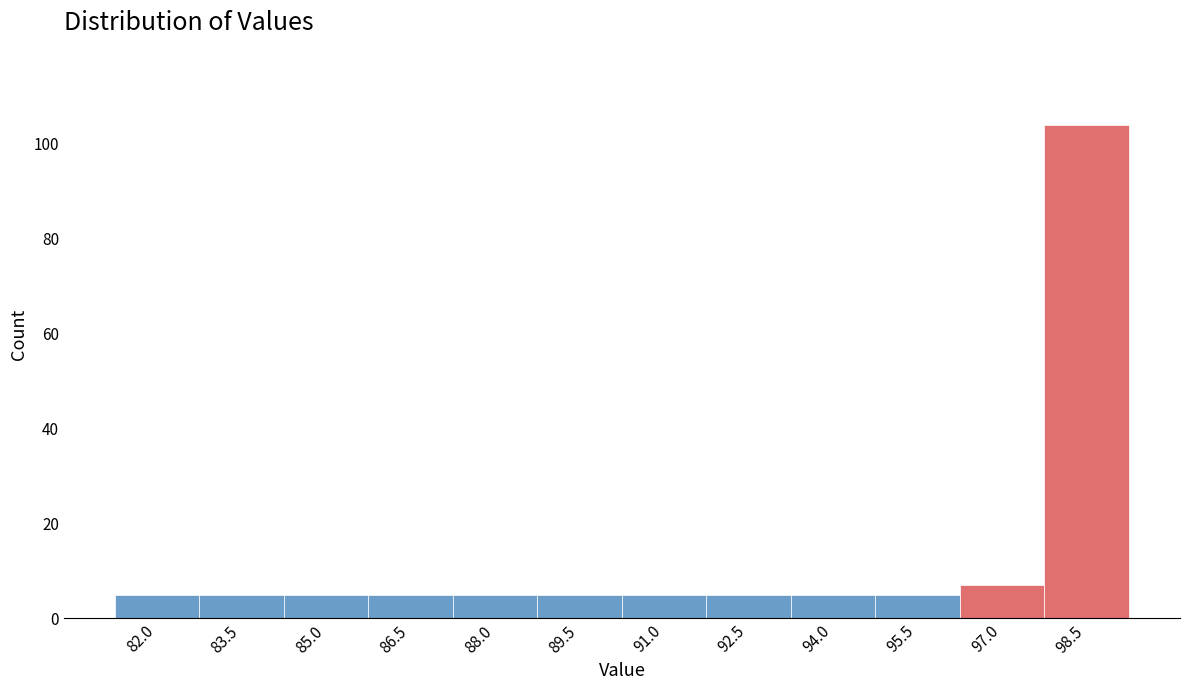

Reading left to right, transcribe all the data shown in this chart.

82.0=5	83.5=5	85.0=5	86.5=5	88.0=5	89.5=5	91.0=5	92.5=5	94.0=5	95.5=5	97.0=7	98.5=104